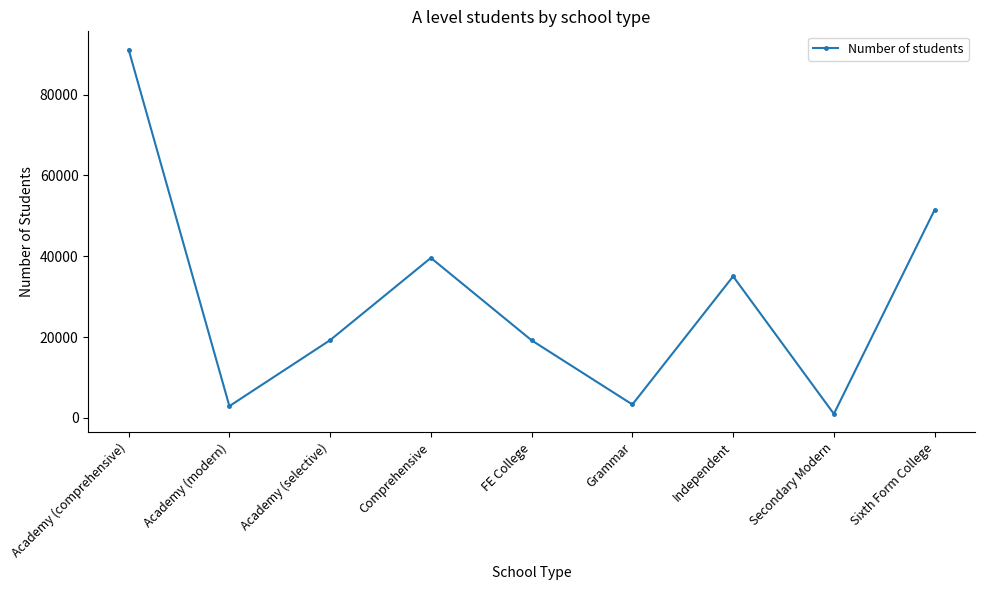

What is the change in value from Academy (comprehensive) to Grammar?

-87879